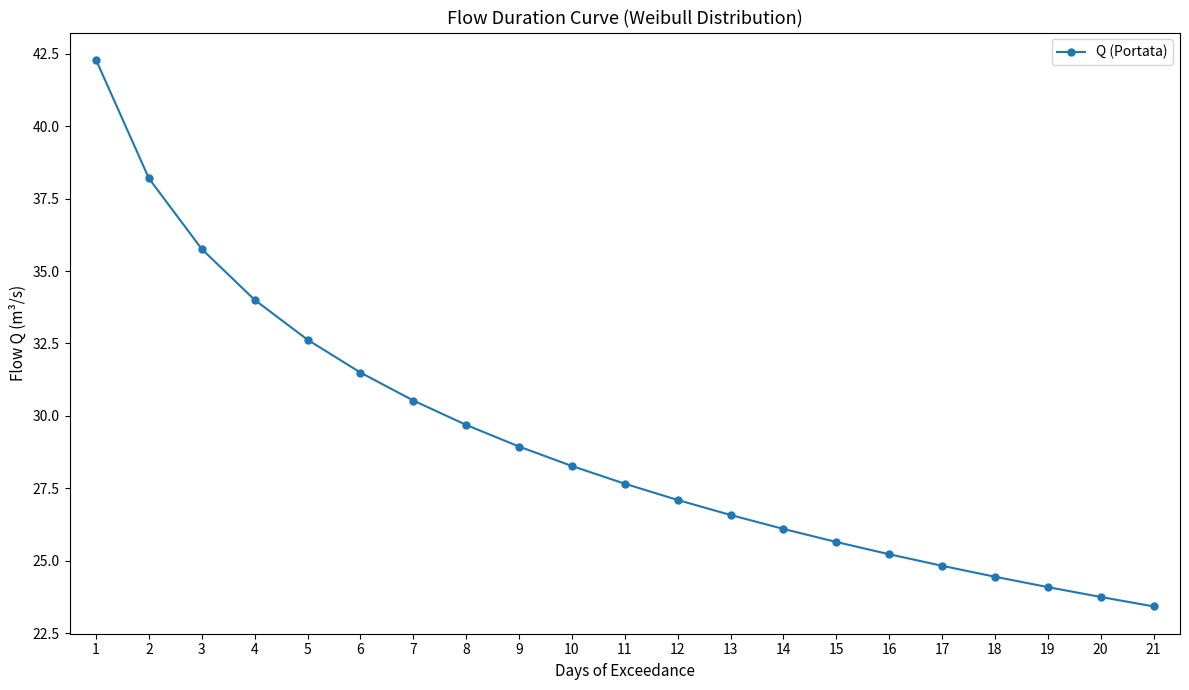

Which has a higher value, 18 or 14?

14